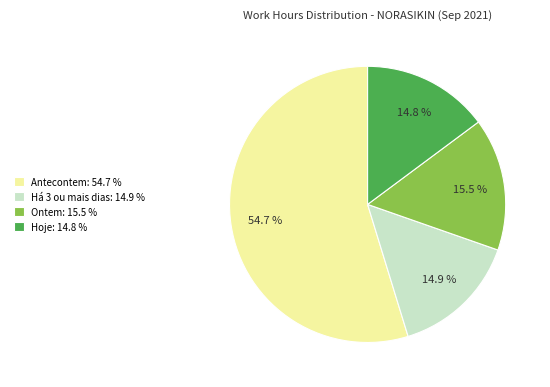

Combined, what portion of the pie is Ontem: 15.5 % and Há 3 ou mais dias: 14.9 %?

30.4%